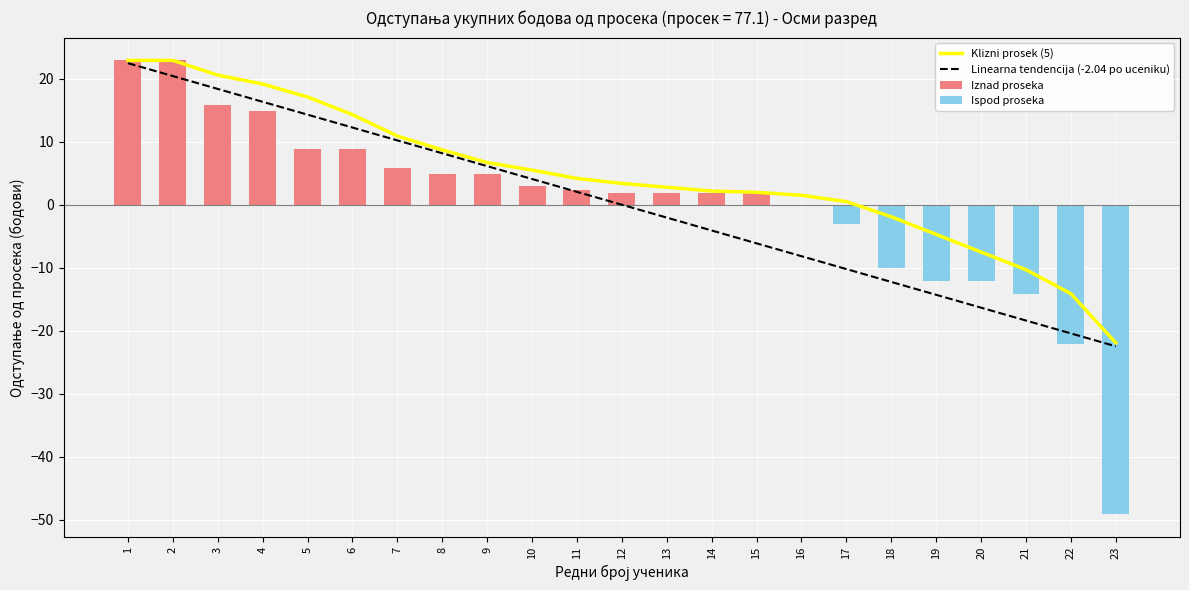

Where does the Klizni prosek (5) series first go above 3?

1